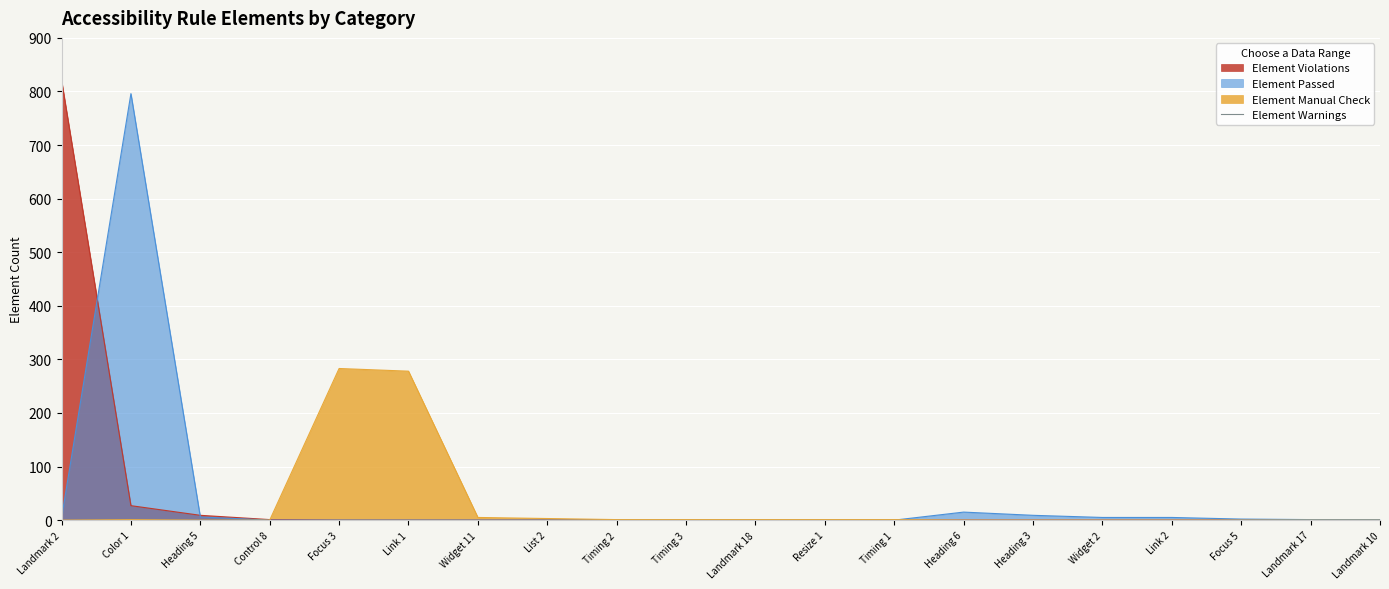

What is the average value of the Element Passed series?

42